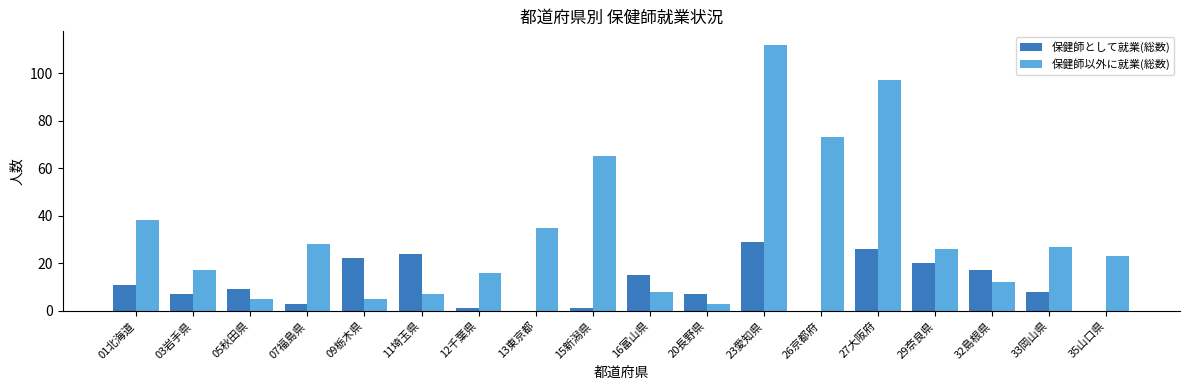

What is the sum of all 保健師として就業(総数) values?

200